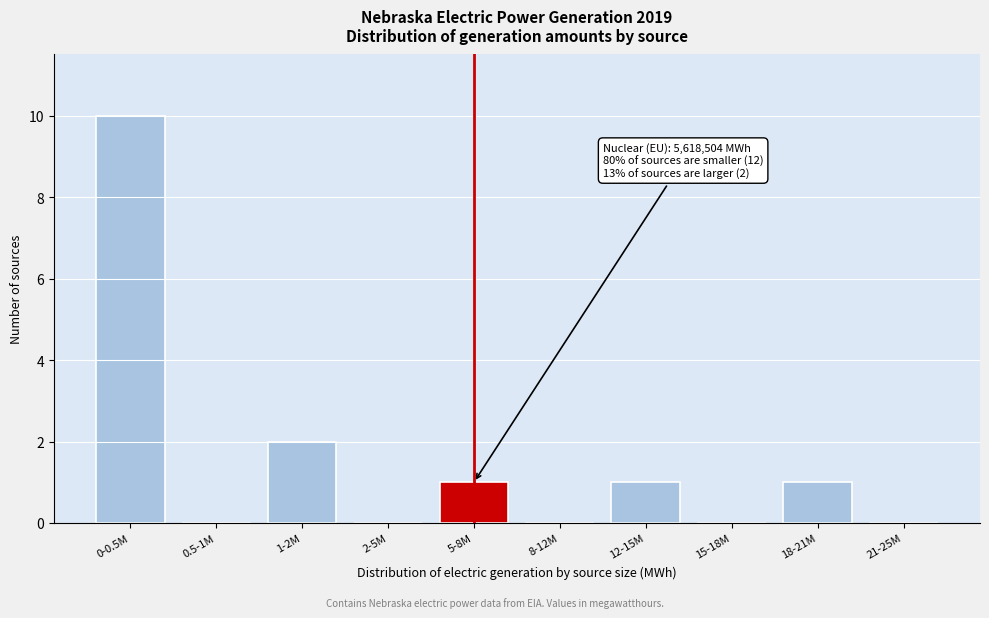

Reading left to right, extract all data points from this chart.

0-0.5M=10	0.5-1M=0	1-2M=2	2-5M=0	5-8M=1	8-12M=0	12-15M=1	15-18M=0	18-21M=1	21-25M=0